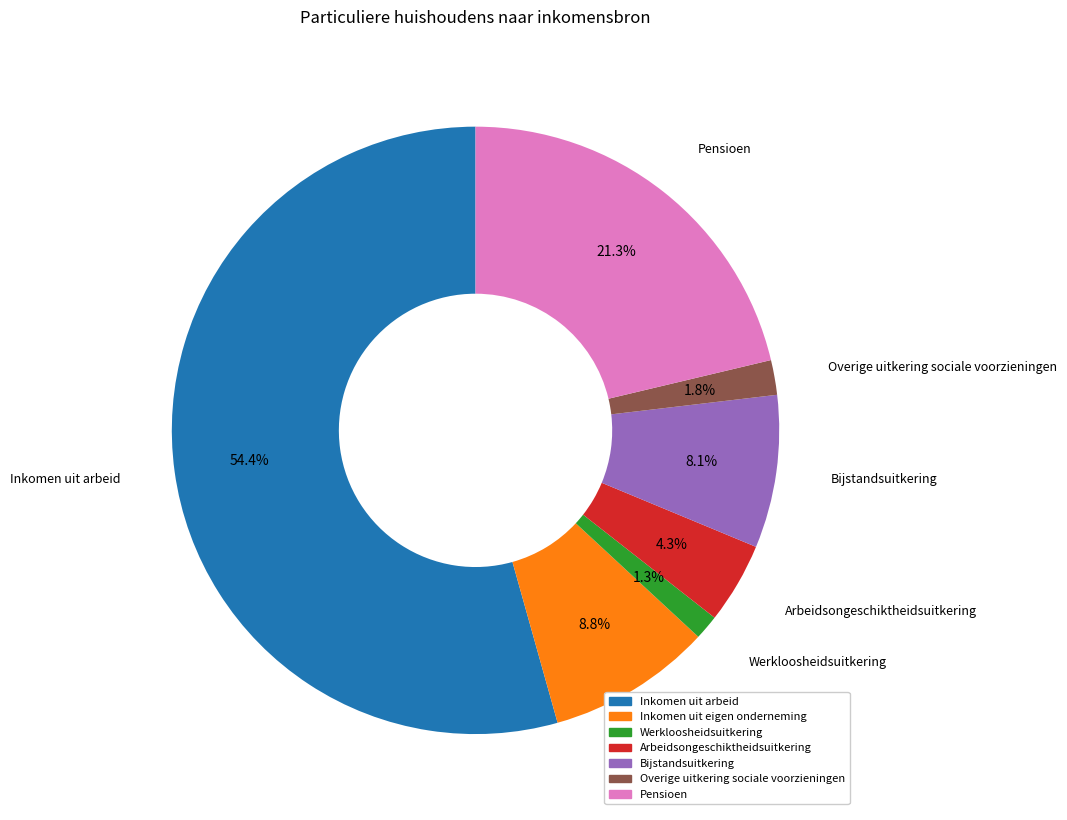

Rank the categories by value from lowest to highest.

Werkloosheidsuitkering, Overige uitkering sociale voorzieningen, Arbeidsongeschiktheidsuitkering, Bijstandsuitkering, Inkomen uit eigen onderneming, Pensioen, Inkomen uit arbeid